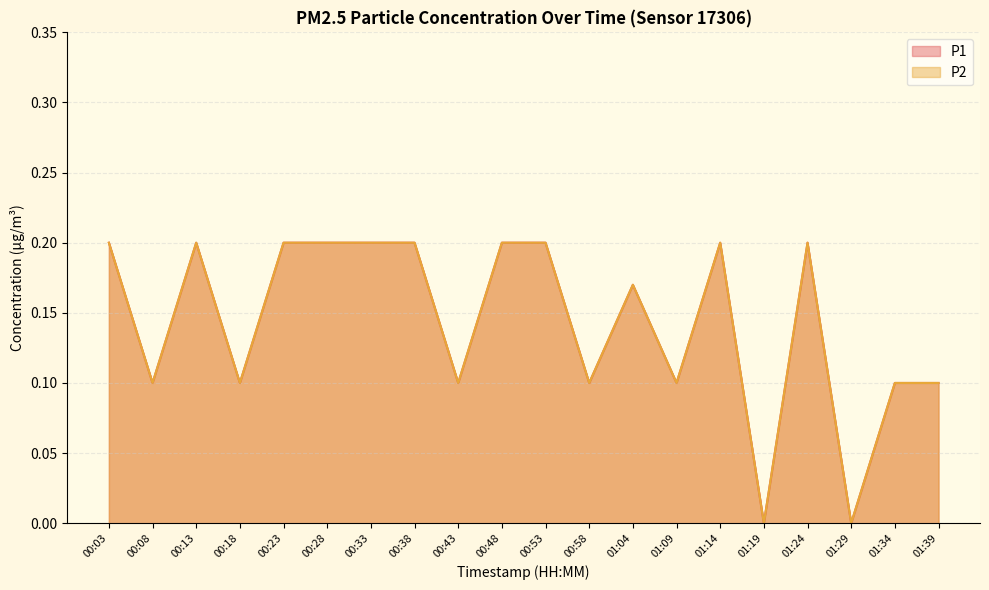

How many interior local peaks does the P2 series have?

4